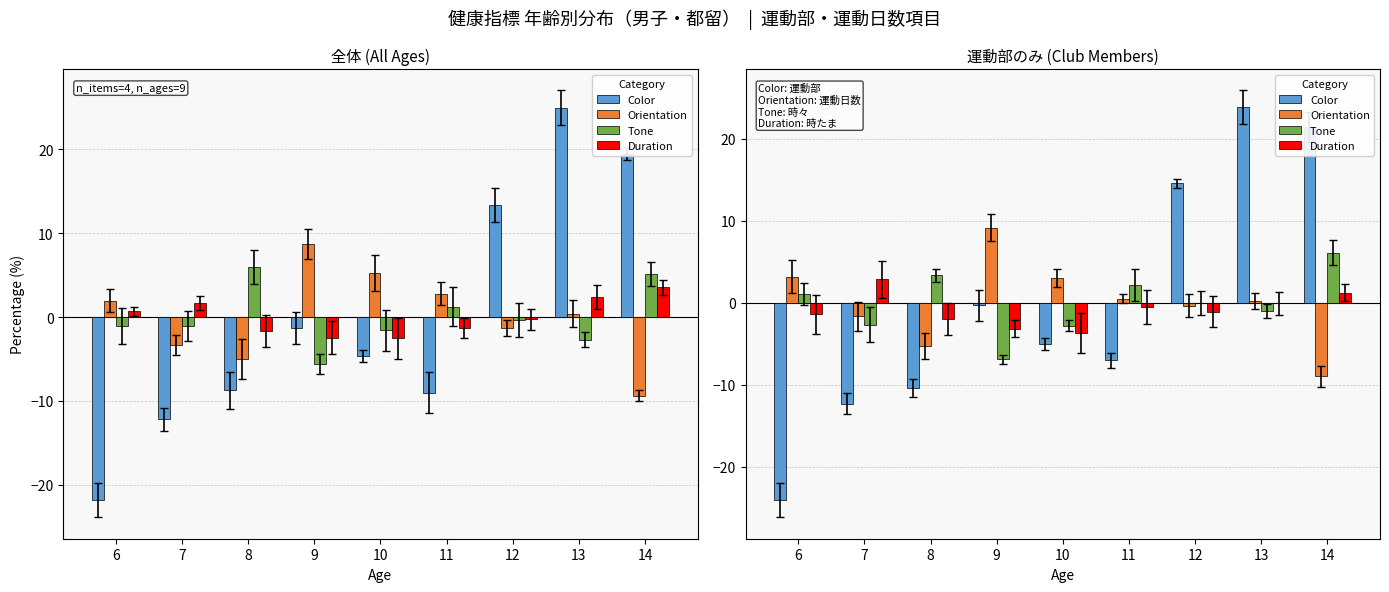

Is the value of Tone at 9 greater than the value of Duration at 12?

No